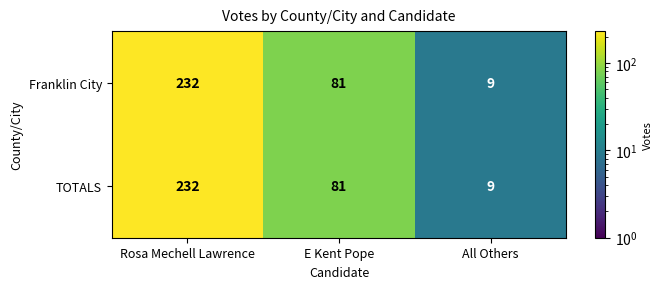

The Franklin City series shows 232 at Rosa Mechell Lawrence. True or false?

True